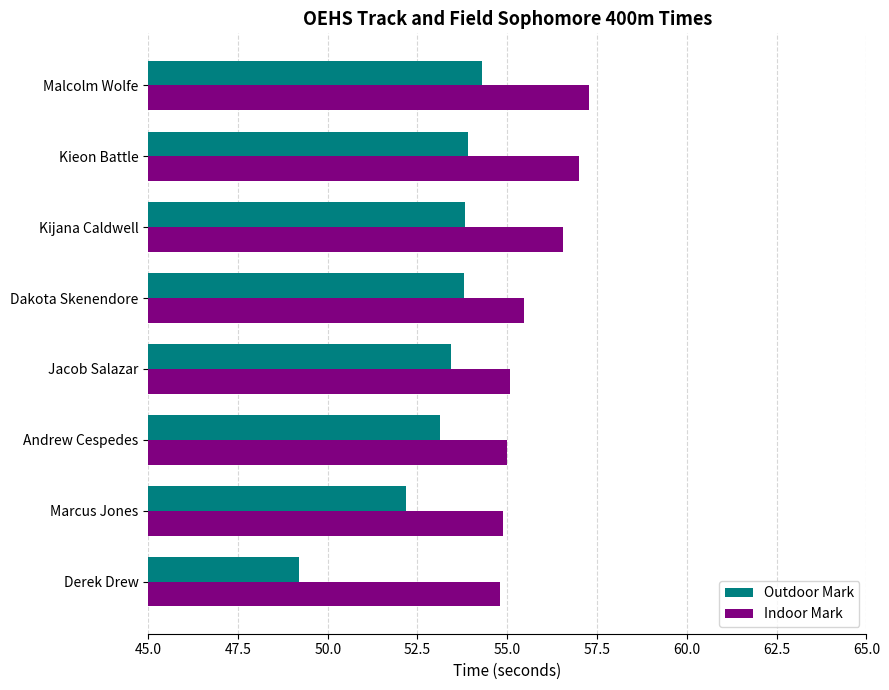

Which label corresponds to the largest value in the chart?

Malcolm Wolfe